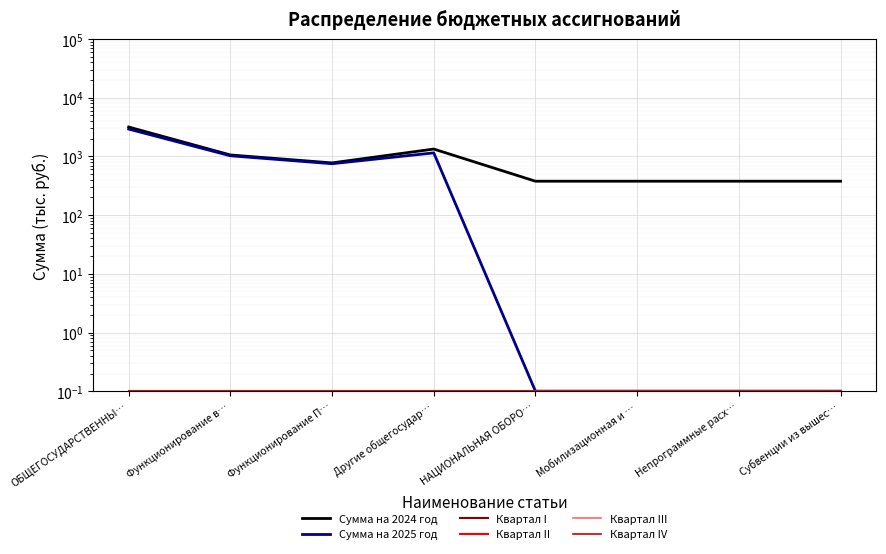

How many lines are shown in the chart?

6